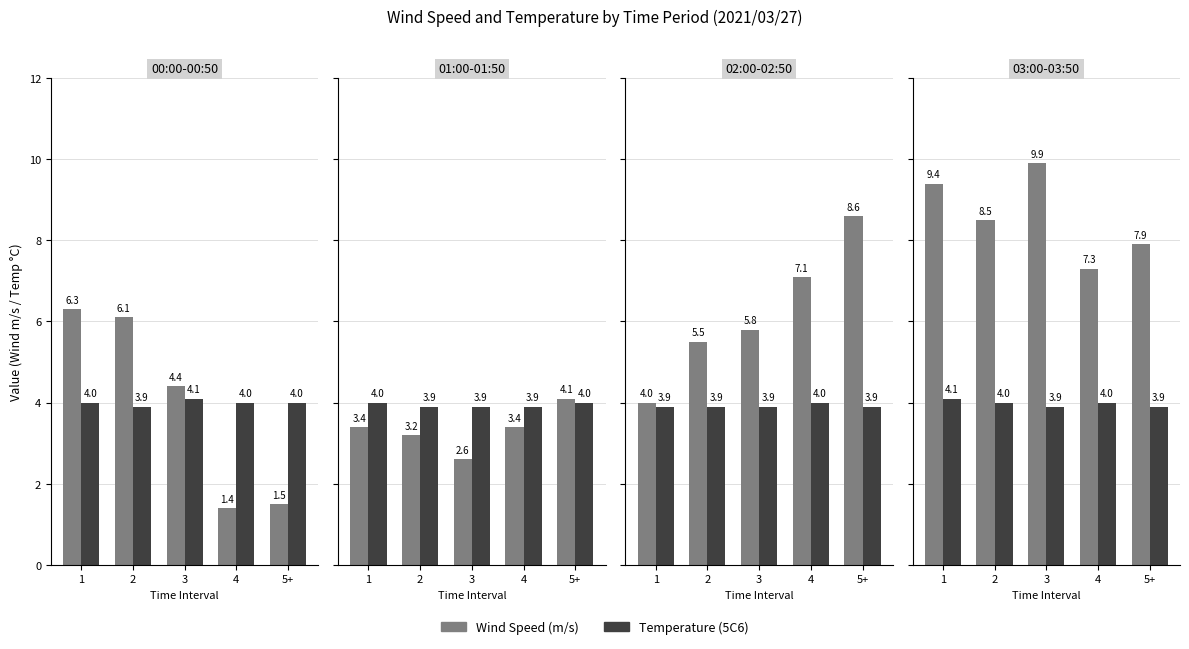

The Wind Speed (m/s) series shows 9.4 at 1. True or false?

True